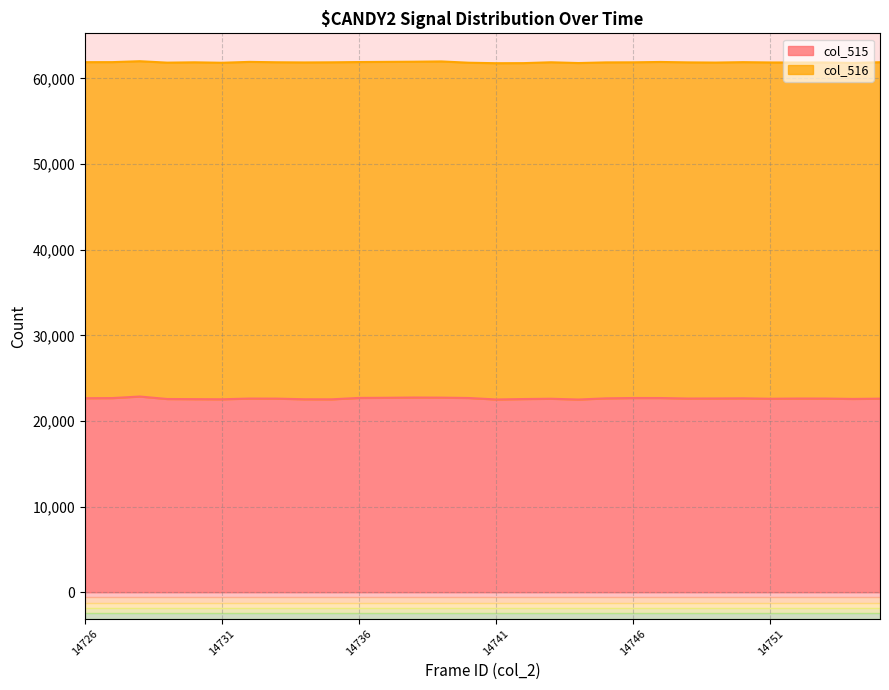

What is the difference between the values at 14737 and 14738?

30